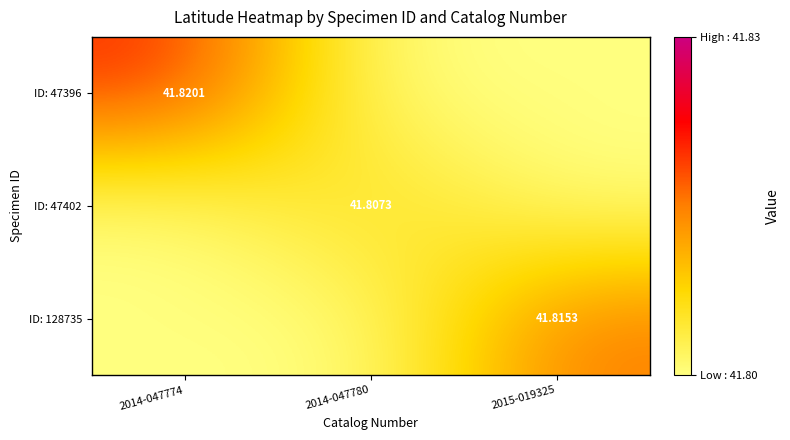

What is the sum of the ID: 47402 values at 2015-019325 and 2014-047780?

83.6